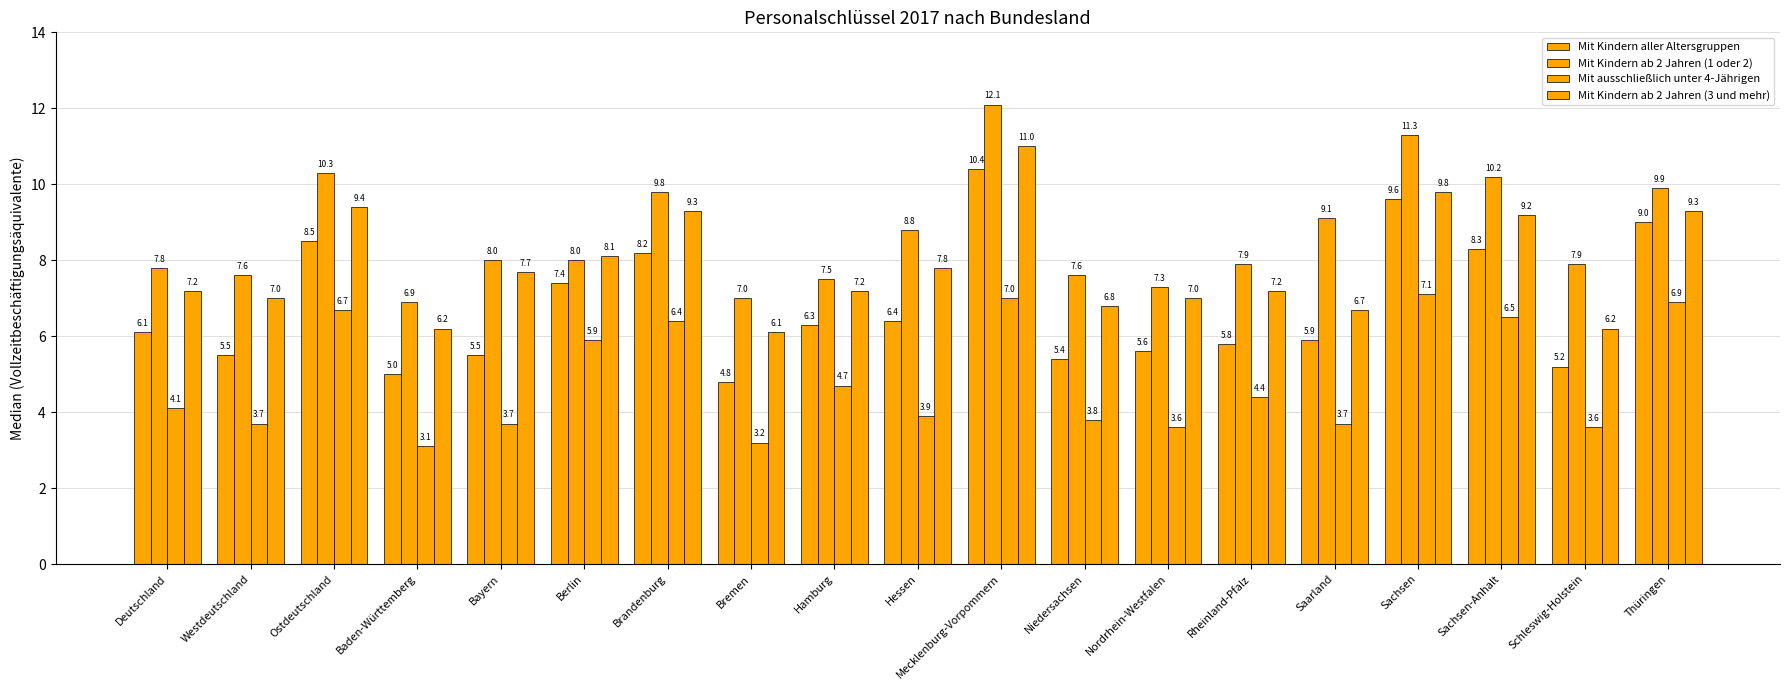

The Mit Kindern aller Altersgruppen series shows 10.4 at Mecklenburg-Vorpommern. True or false?

True